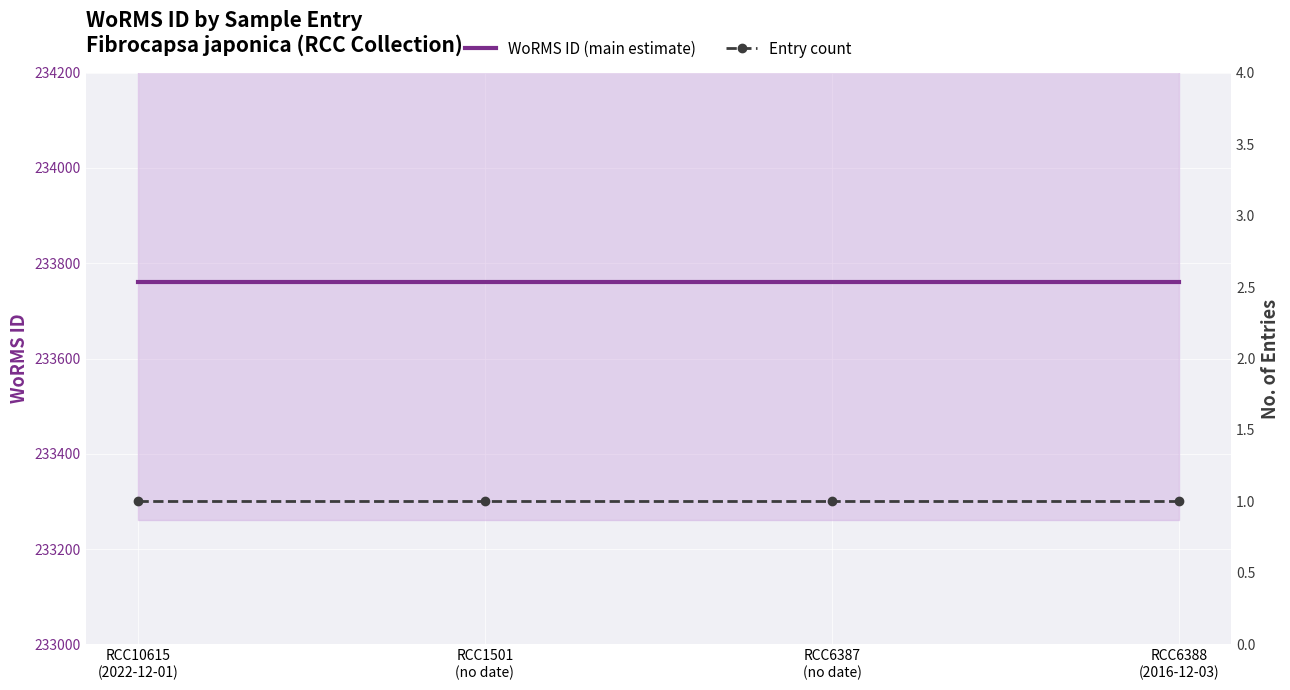

Reading left to right, transcribe all the data shown in this chart.

WoRMS ID (main estimate): 233761	233761	233761	233761
Entry count: 1	1	1	1